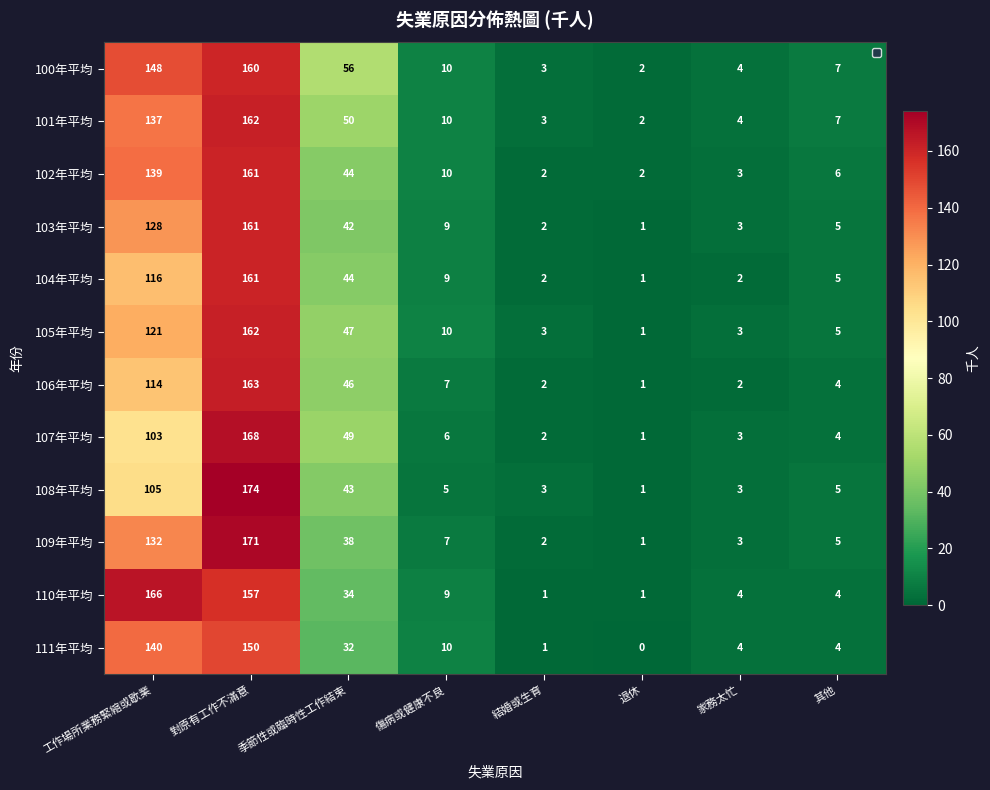

The value of 103年平均 at 家務太忙 is 4. True or false?

False